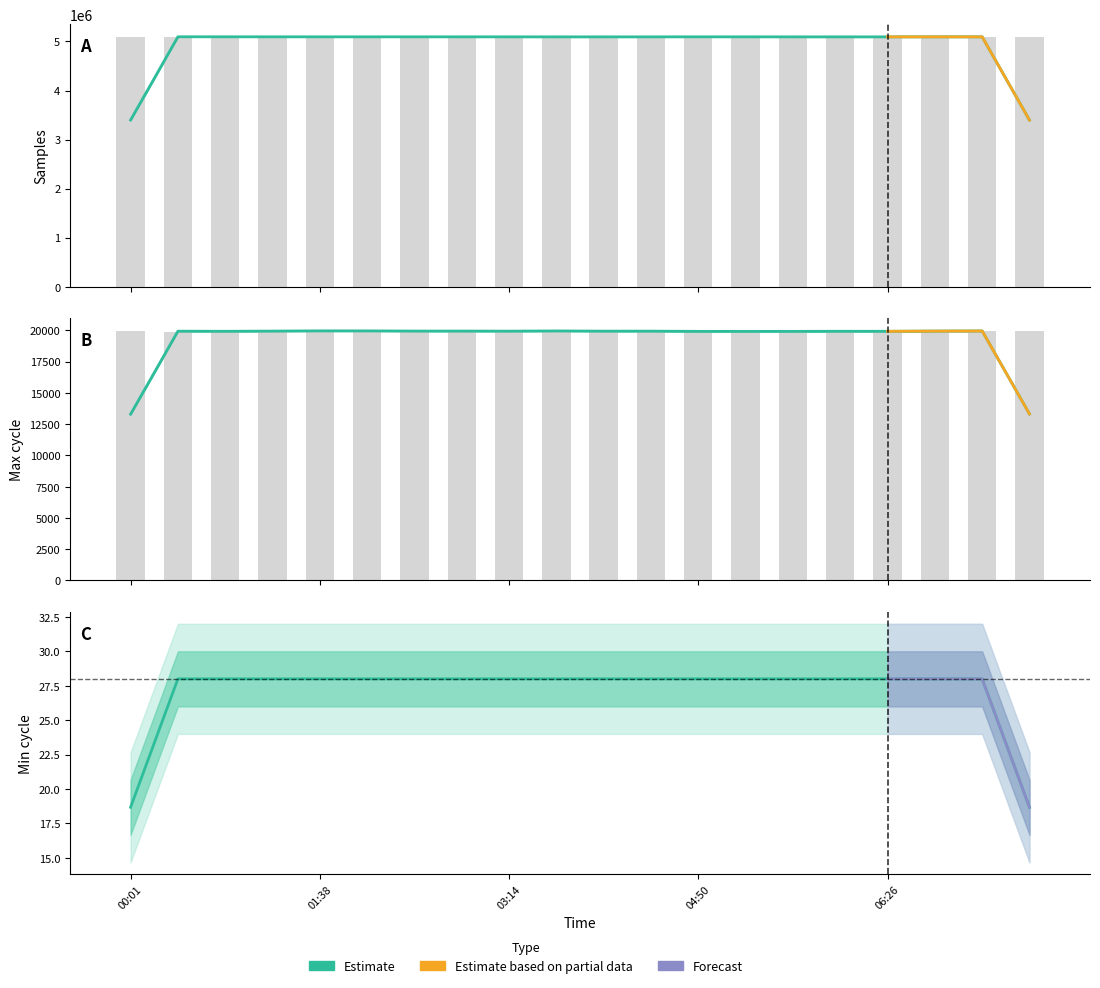

What is the difference between the maximum and second lowest values in the Samples series?

399.9